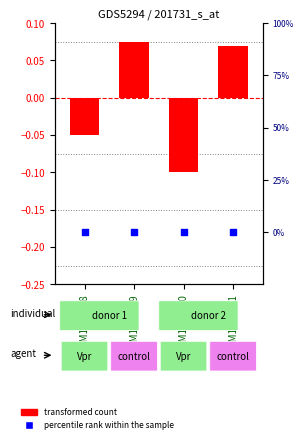

Which series reaches the maximum Y coordinate?

transformed count